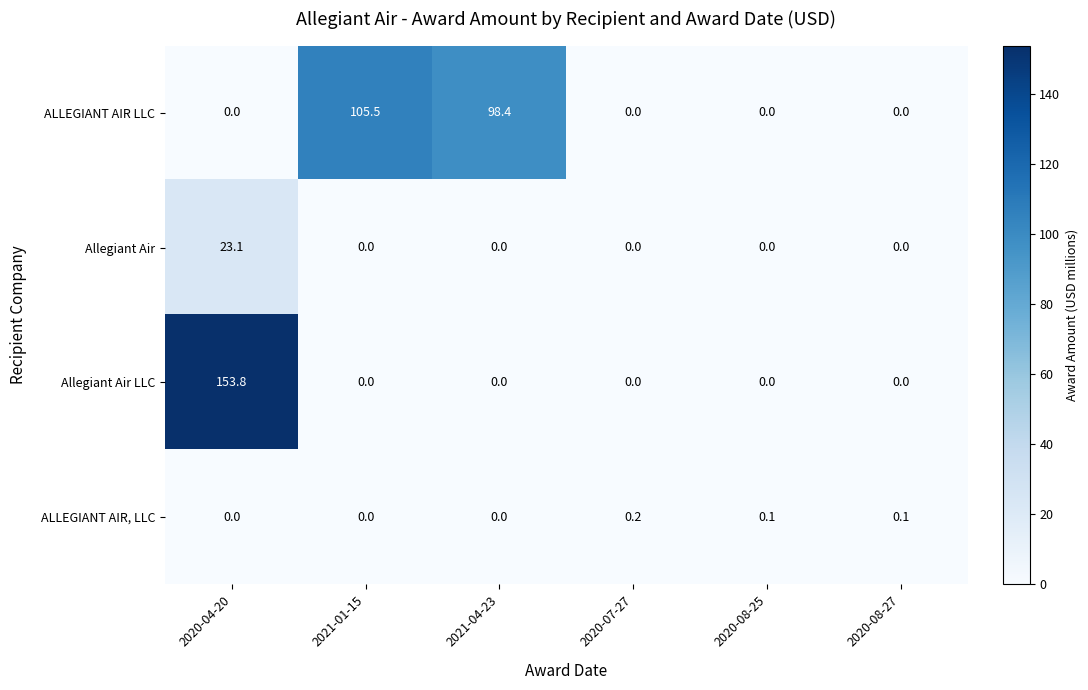

How many categories are shown in the chart?

6